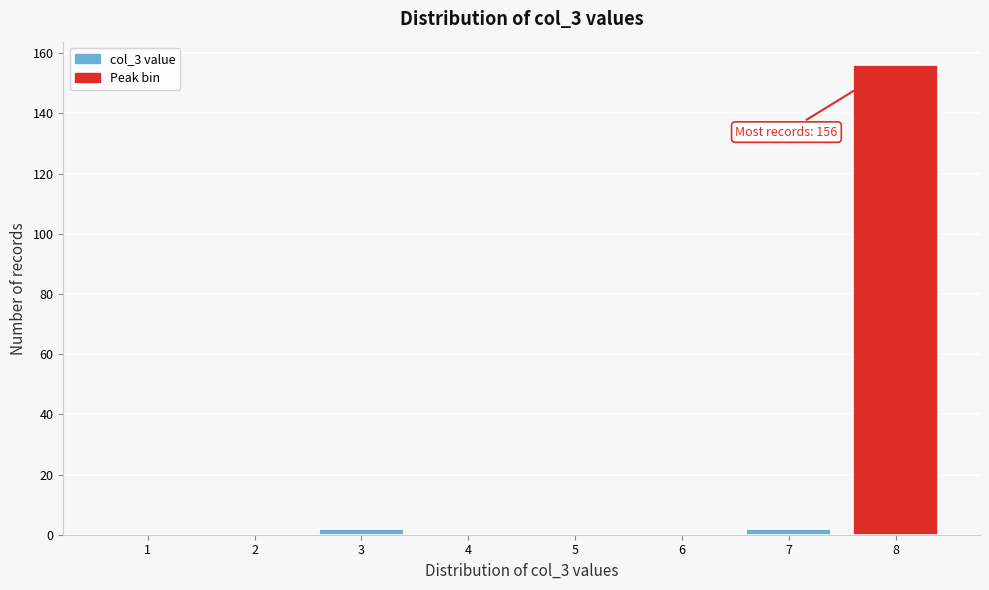

Reading left to right, list all the values displayed in this chart.

1=0	2=0	3=2	4=0	5=0	6=0	7=2	8=156